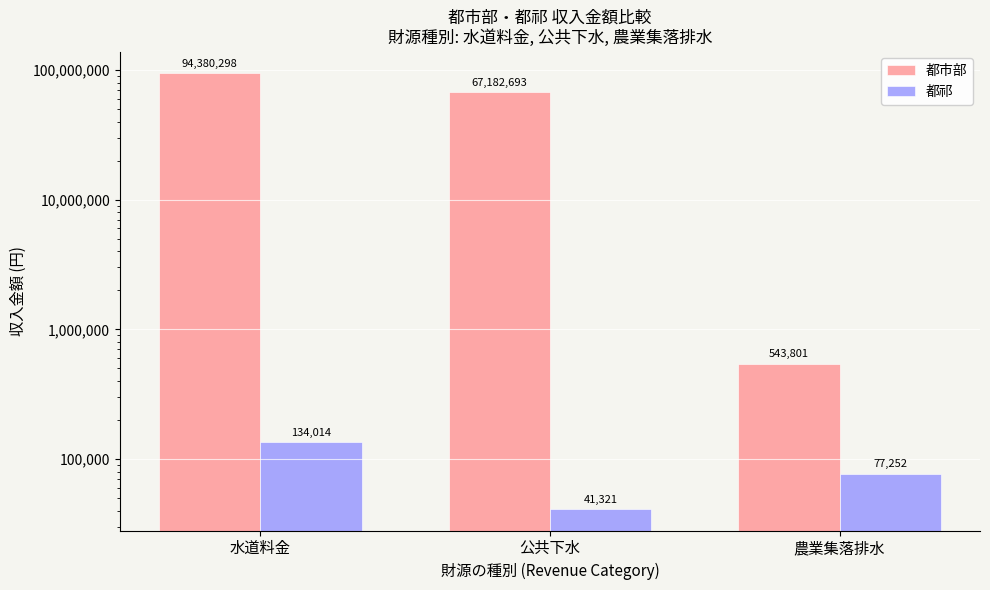

What is the spread (max minus min) of values at 公共下水?

67141372